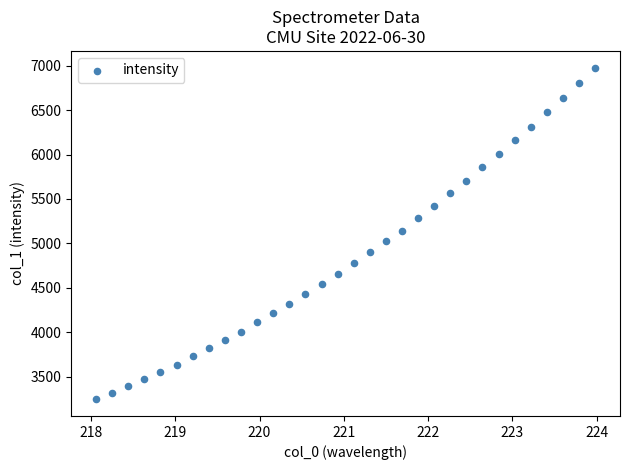

What is the range of Y values (max minus min)?

3736.7